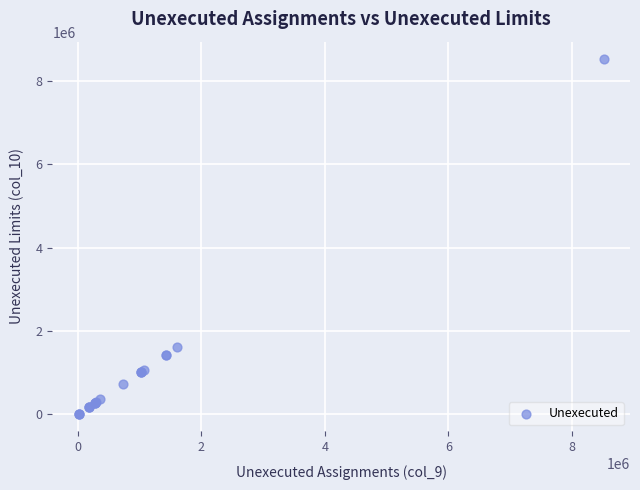

What Y value in the scatter plot is closest to 4264528?

1605584.9